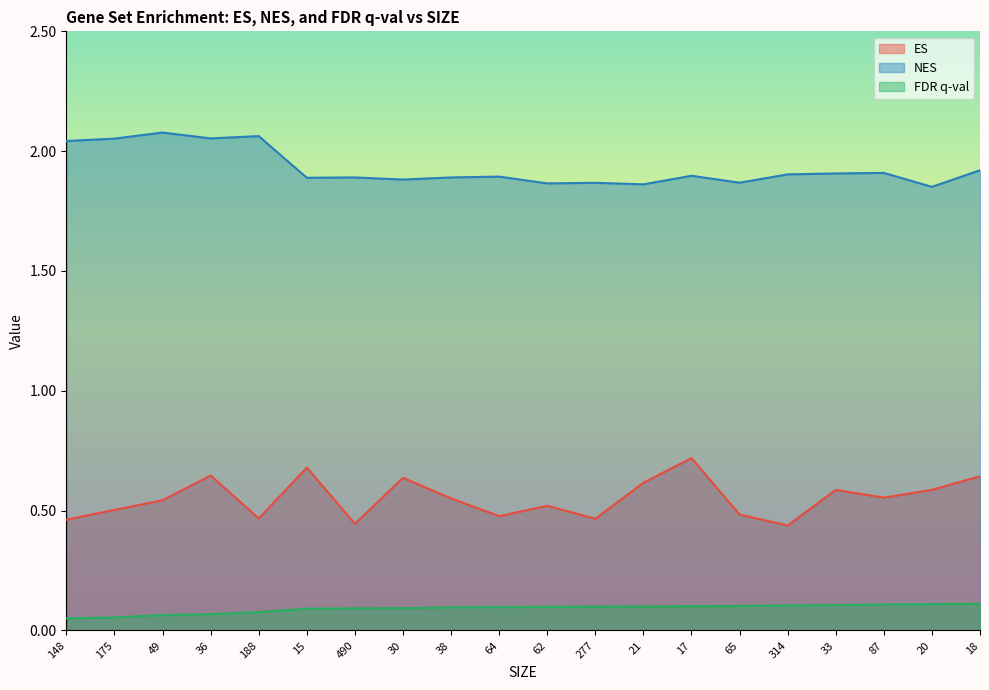

What is the value of the FDR q-val point at the 15th from the left?

0.1